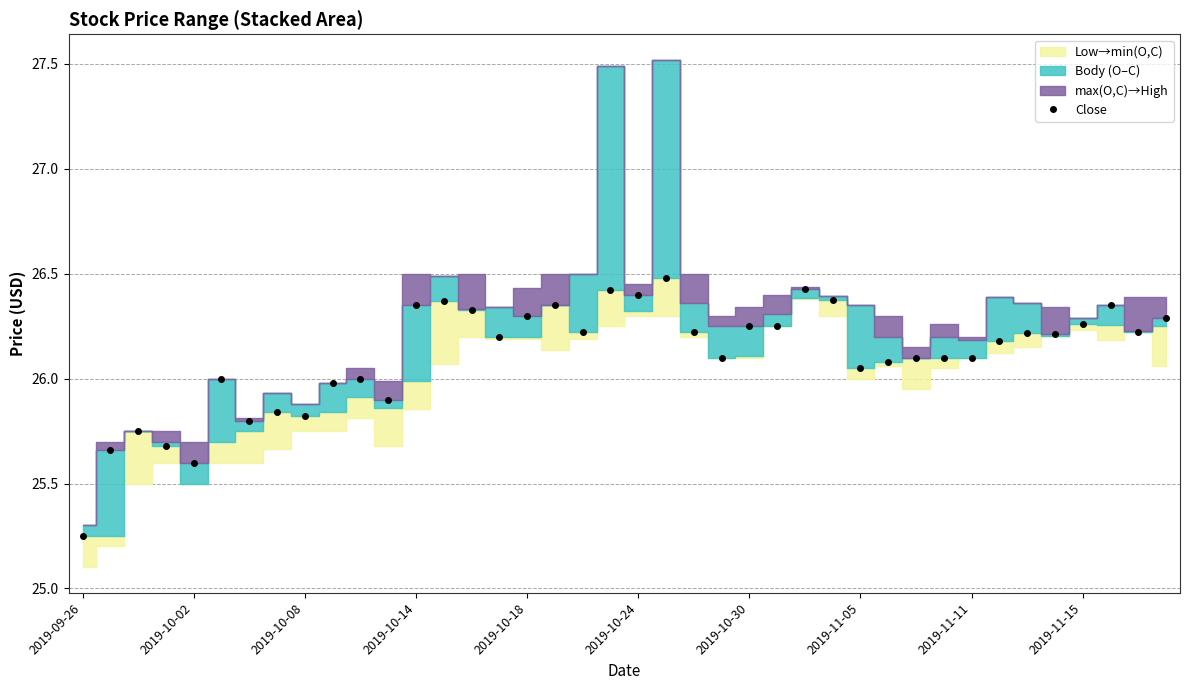

How many points are higher than both their immediate neighbors (excluding endpoints)?

11